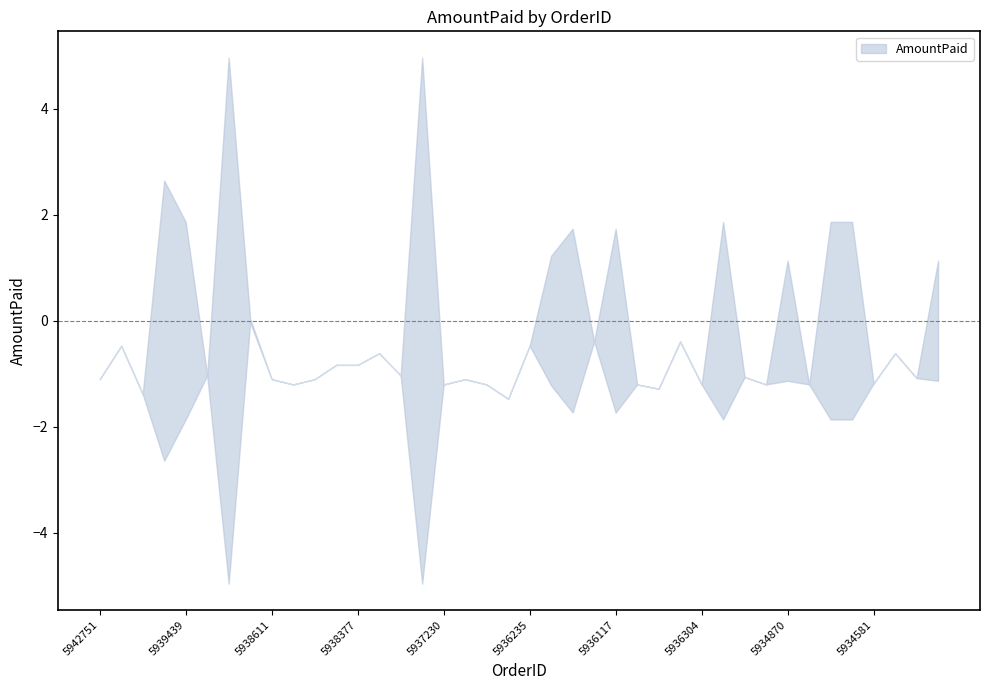

True or false: the data shows 3.0 at 5935841.

False